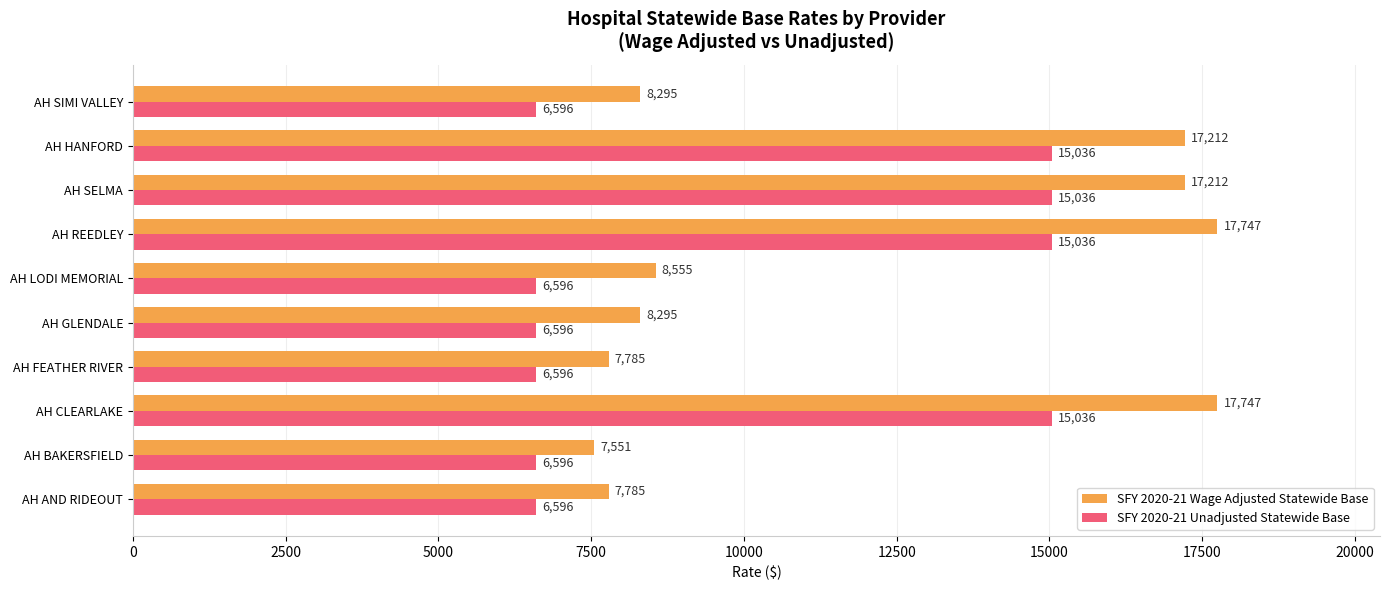

What is the minimum value shown in the chart?

6596